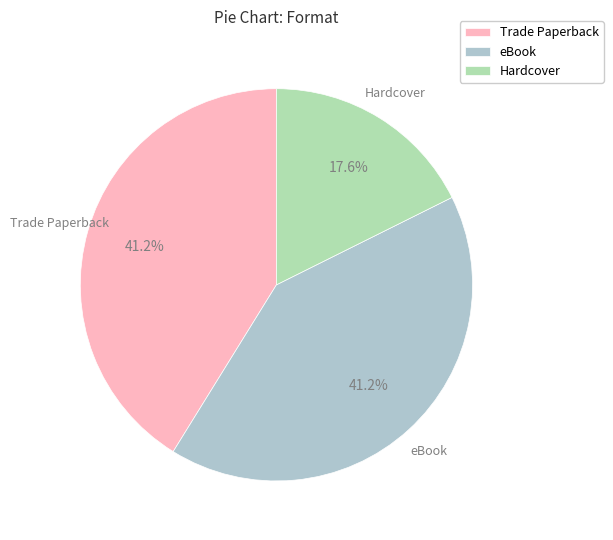

How many segments does this pie chart have?

3